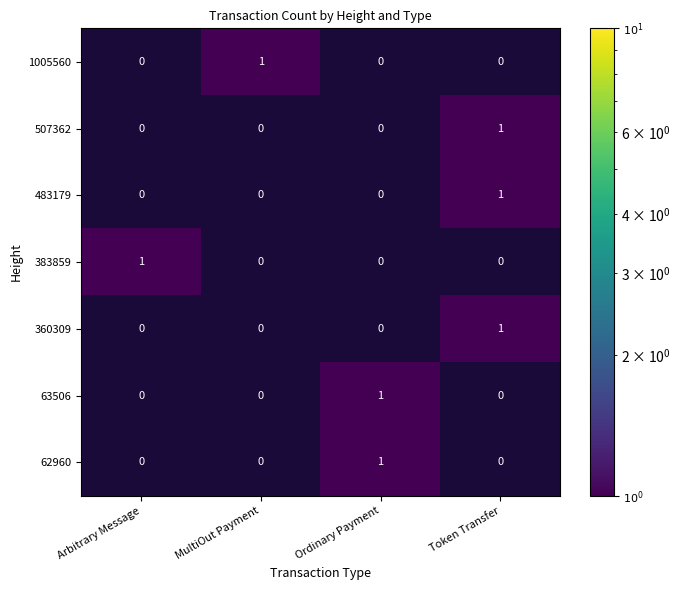

How many 483179 values are between 0 and 1?

4